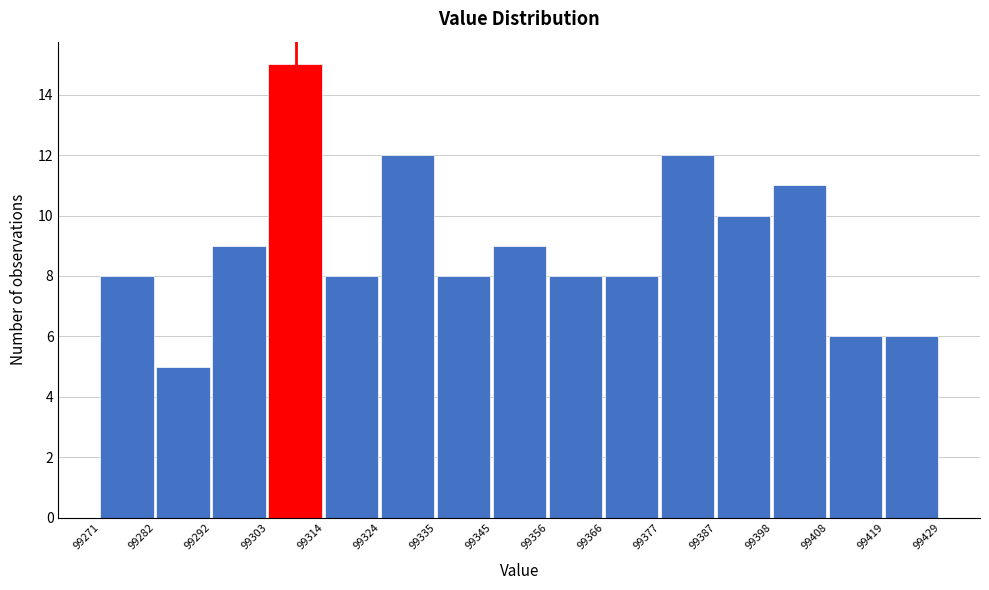

Reading left to right, list every bar in this chart as the range it spans on the x-axis followed by its height. The values are not printed on the chart, so give them approximately, as read against the axis.

99271 to 99282: 8
99282 to 99292: 5
99292 to 99303: 9
99303 to 99314: 15
99314 to 99324: 8
99324 to 99335: 12
99335 to 99345: 8
99345 to 99356: 9
99356 to 99366: 8
99366 to 99377: 8
99377 to 99387: 12
99387 to 99398: 10
99398 to 99408: 11
99408 to 99419: 6
99419 to 99429: 6